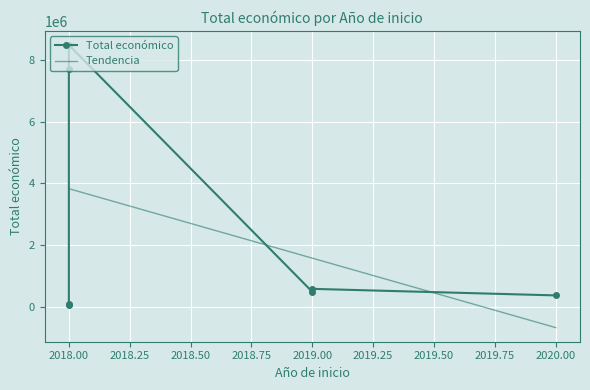

What is the highest value of the Tendencia series?

3824755.2